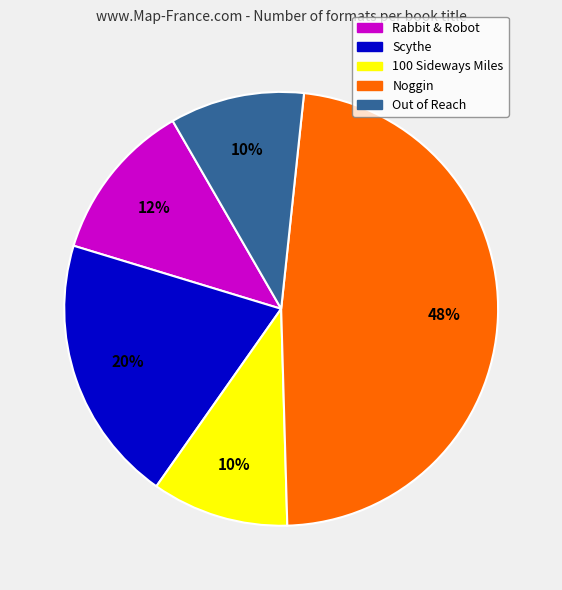

Which slice is the largest?

Noggin